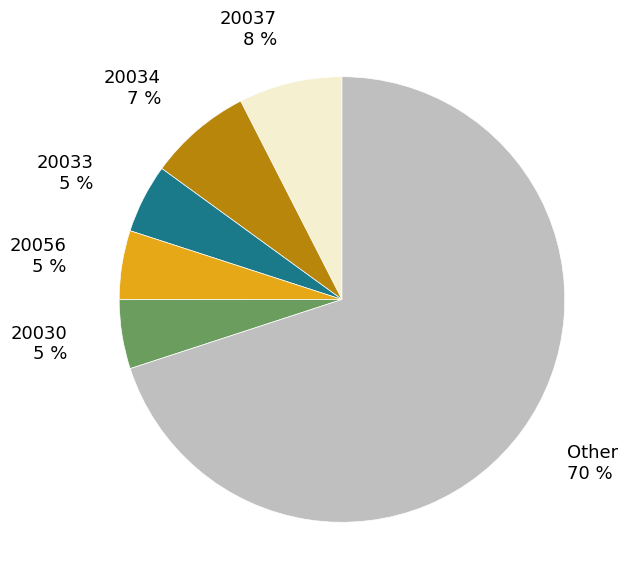

To the nearest percent, what is the average slice percentage?

17%